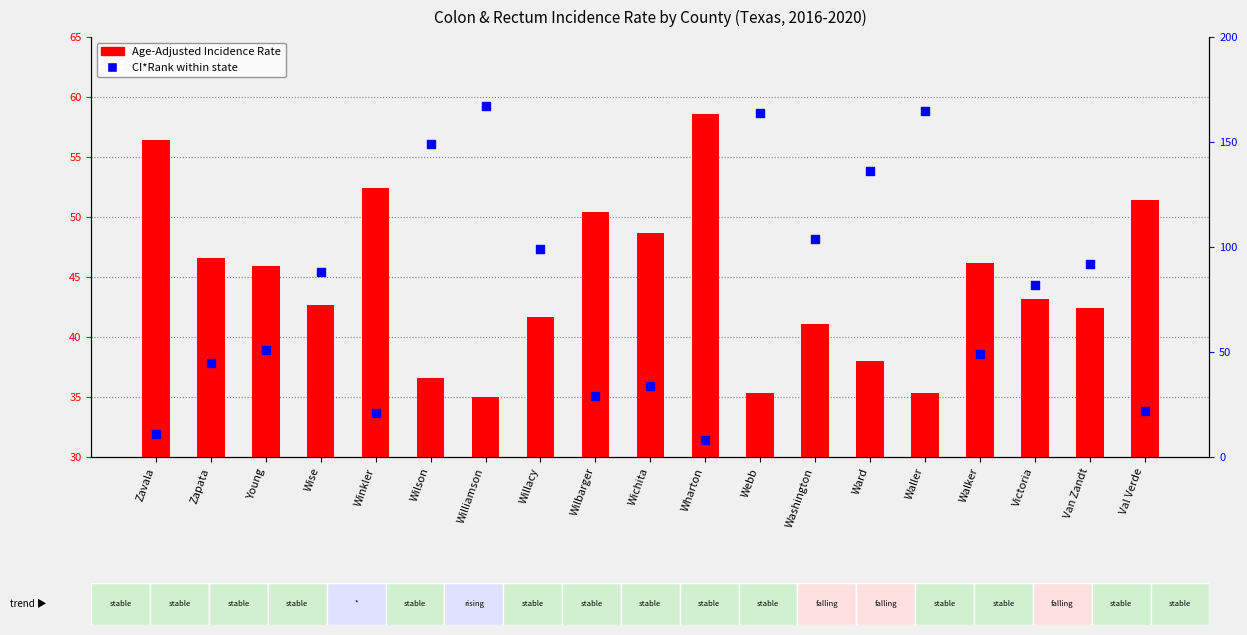

Which series reaches the minimum Y coordinate?

Age-Adjusted Incidence Rate